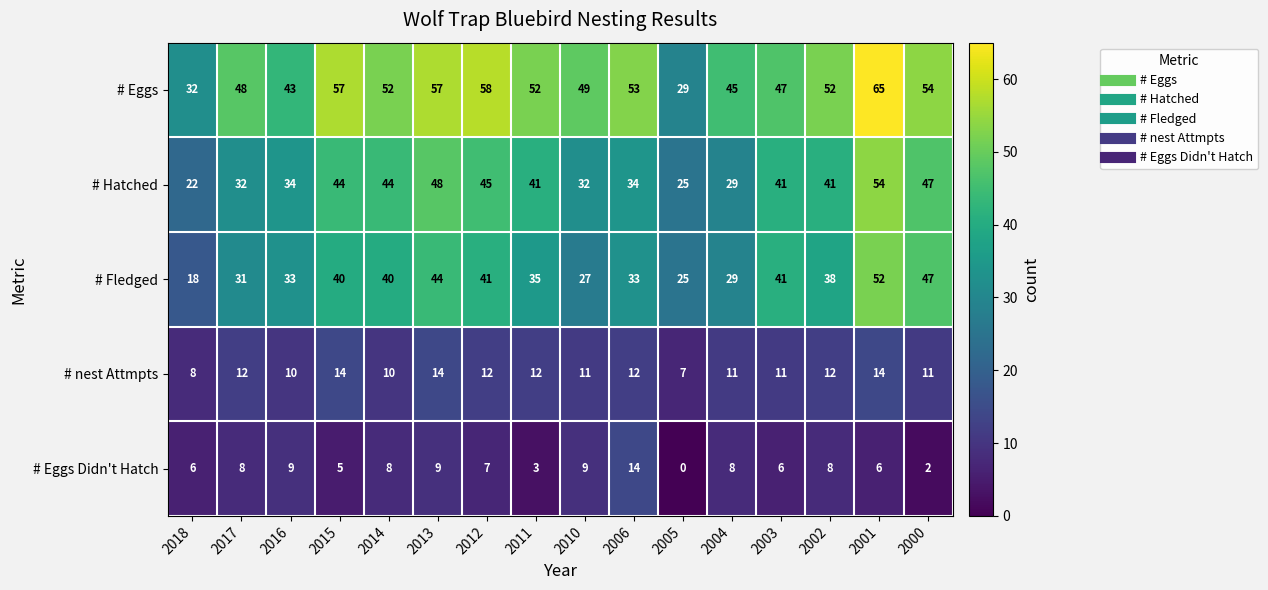

What is the sum of all # Eggs values?

793